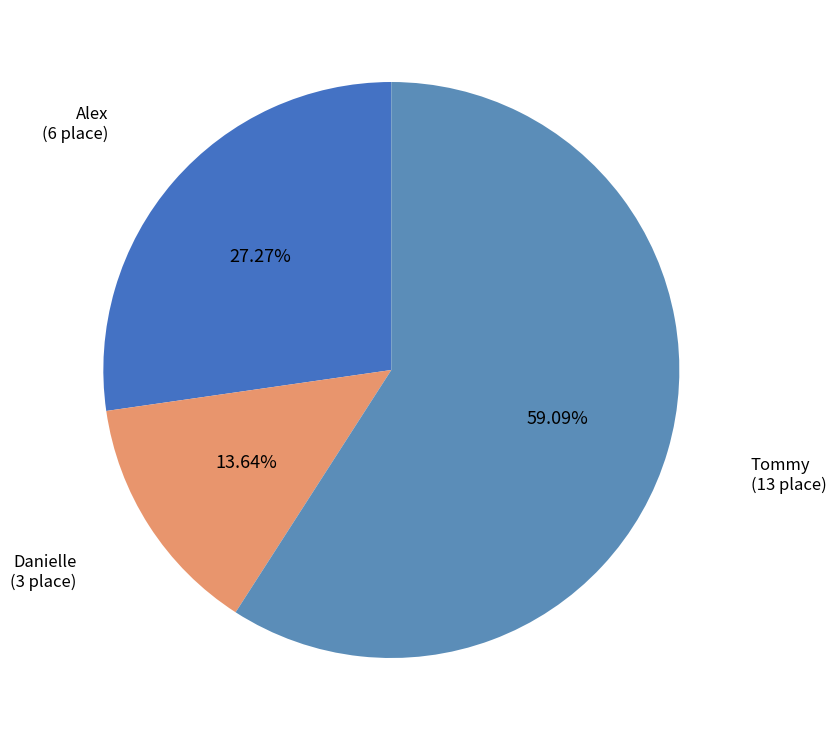

What percentage do Tommy and Danielle together represent?

72.7%